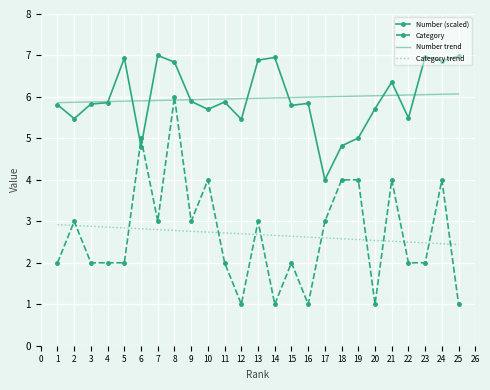

Which series has the widest spread of values?

Category